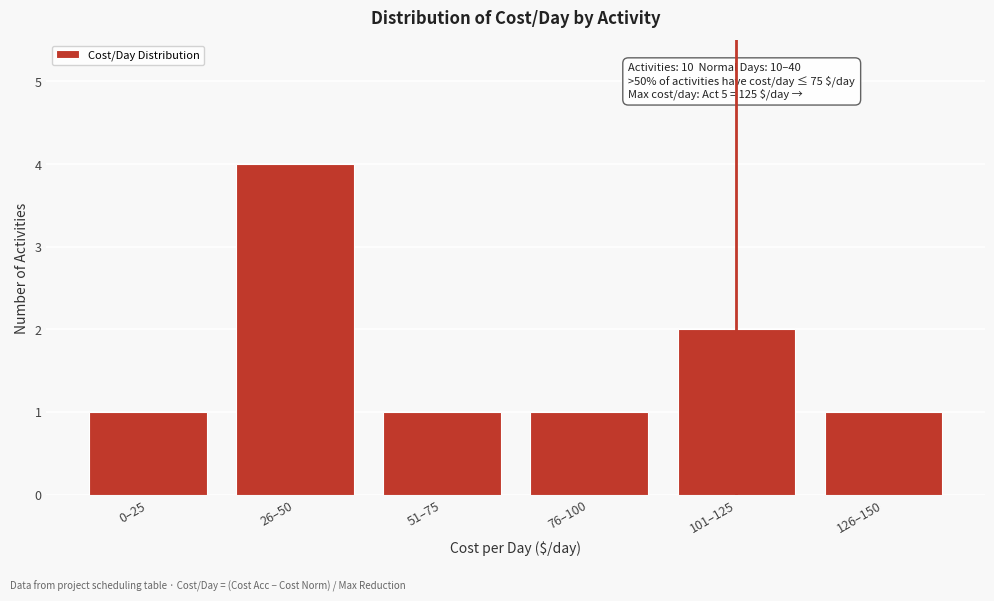

Reading left to right, transcribe all the data shown in this chart.

1	4	1	1	2	1